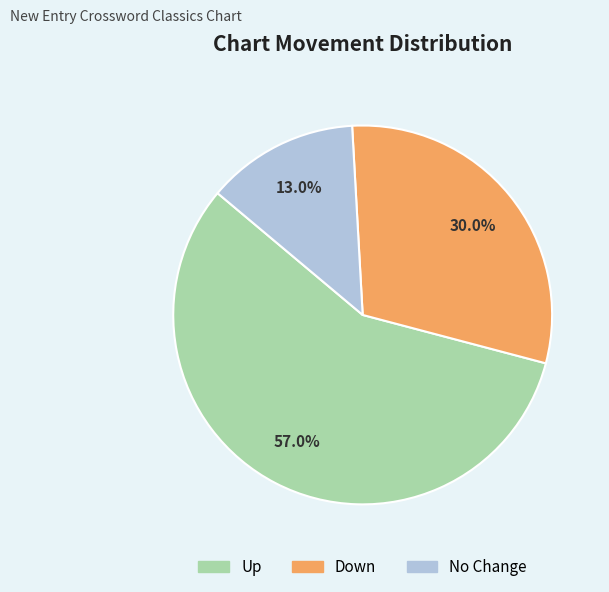

Is there a majority slice in this chart?

Yes